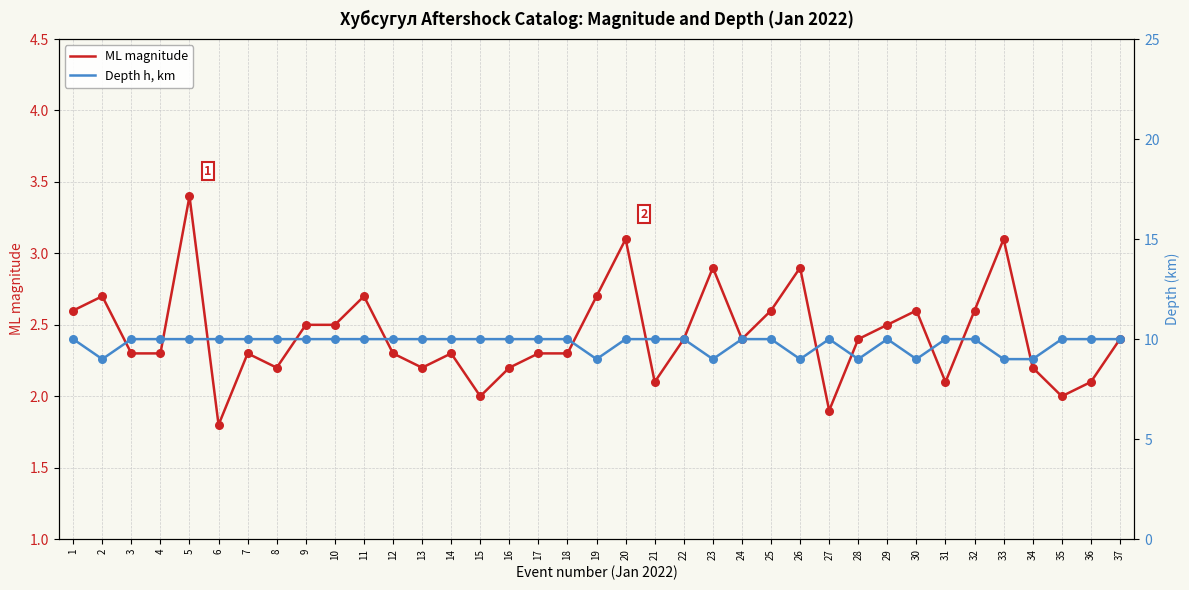

What are all the series names shown in the legend?

ML magnitude, Depth h, km